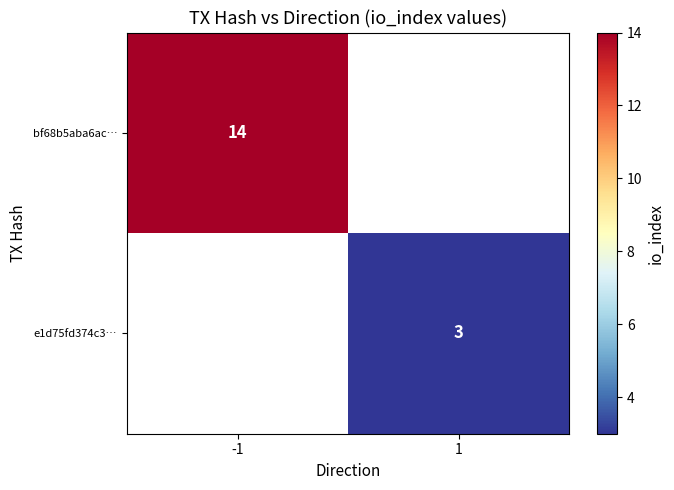

True or false: bf68b5aba6ac… has a value of 14 at -1.

True